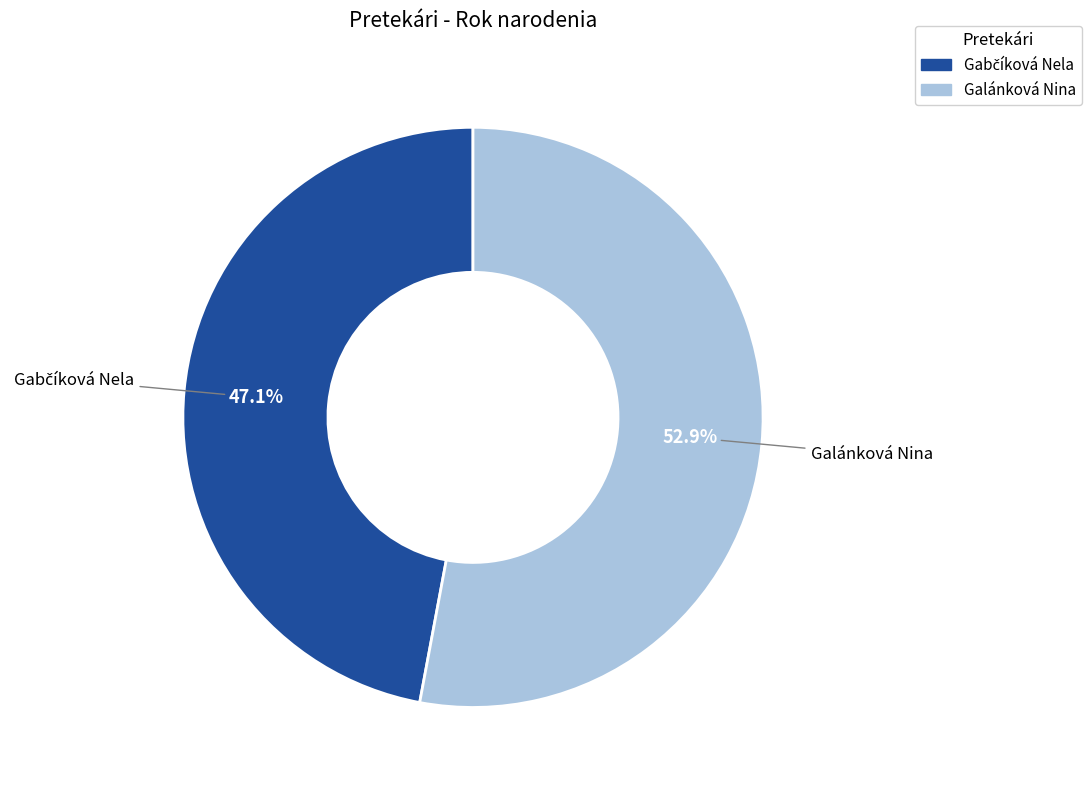

How many segments does this pie chart have?

2